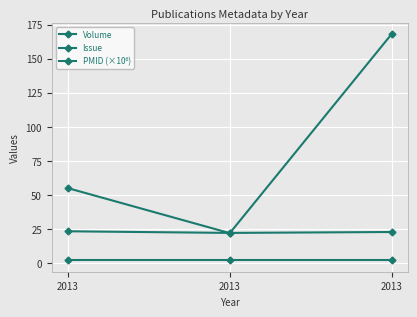

Does the chart have visible grid lines?

Yes